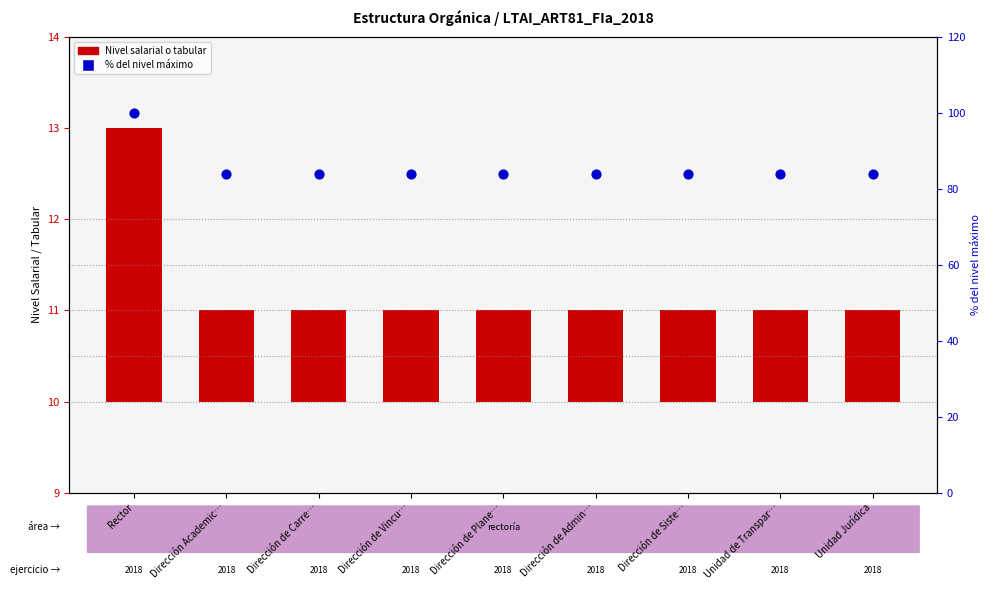

Which series has the widest spread of Y values?

Porcentaje del nivel máximo